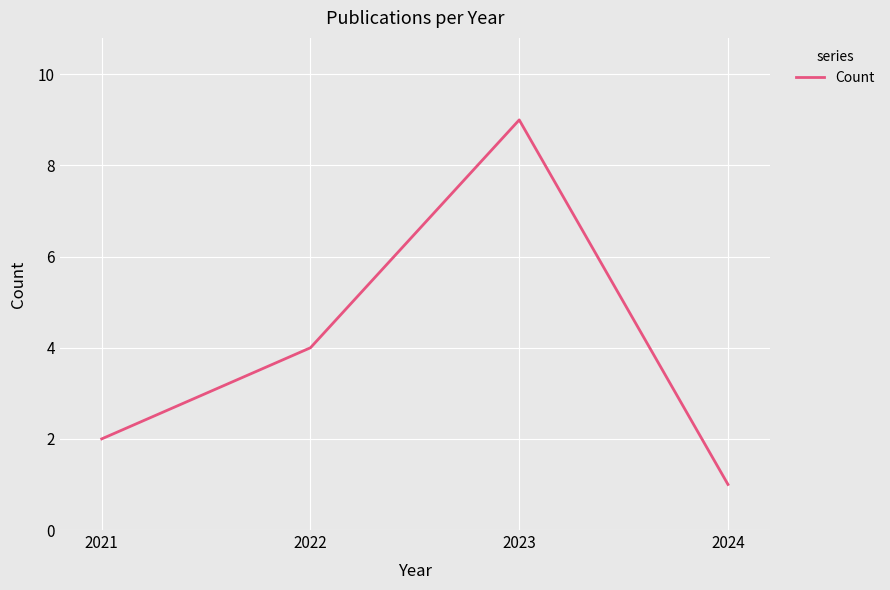

What is the difference between the maximum and minimum values?

8